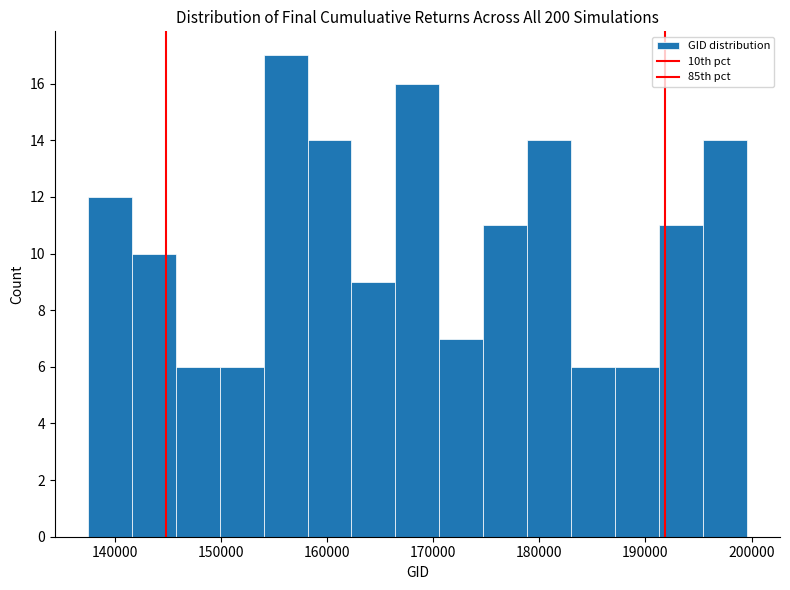

Reading left to right, list every bar in this chart as the range it spans on the x-axis followed by its height. Neither the bar edges nor the heights are printed on the chart, so give them approximately, as read against the axes.

137000 to 142000: 12
142000 to 146000: 10
146000 to 150000: 6
150000 to 154000: 6
154000 to 158000: 17
158000 to 162000: 14
162000 to 166000: 9
166000 to 171000: 16
171000 to 175000: 7
175000 to 179000: 11
179000 to 183000: 14
183000 to 187000: 6
187000 to 191000: 6
191000 to 195000: 11
195000 to 200000: 14